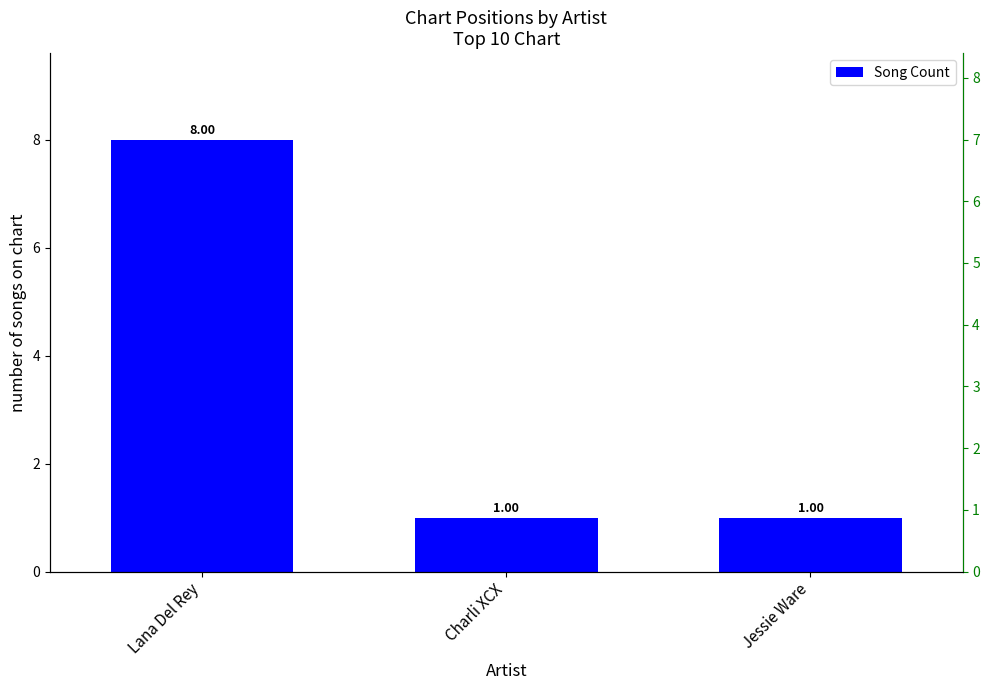

The value at Jessie Ware is 2. True or false?

False